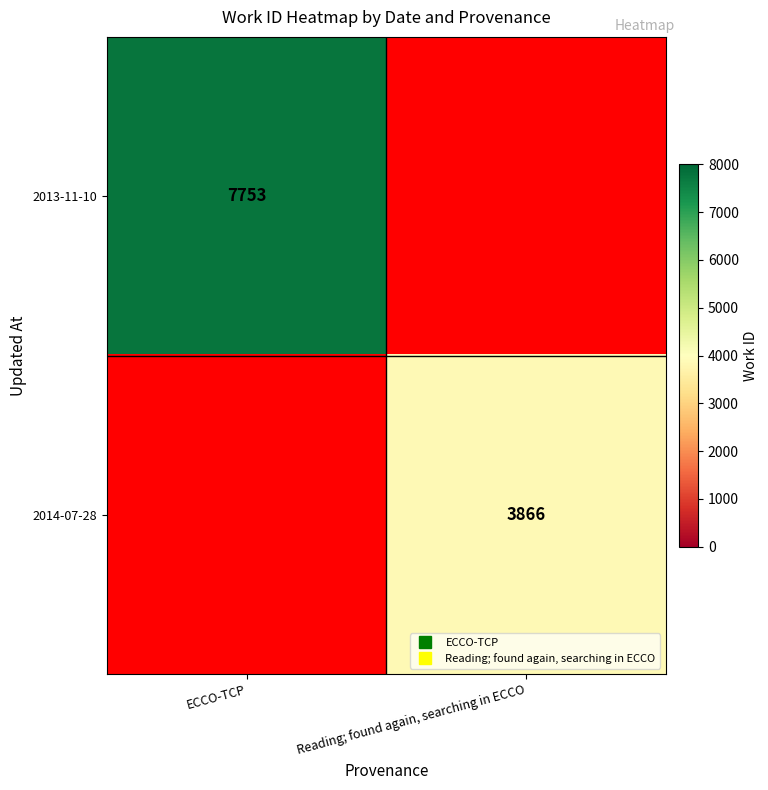

Which has a higher value, Reading; found again, searching in ECCO or ECCO-TCP?

ECCO-TCP